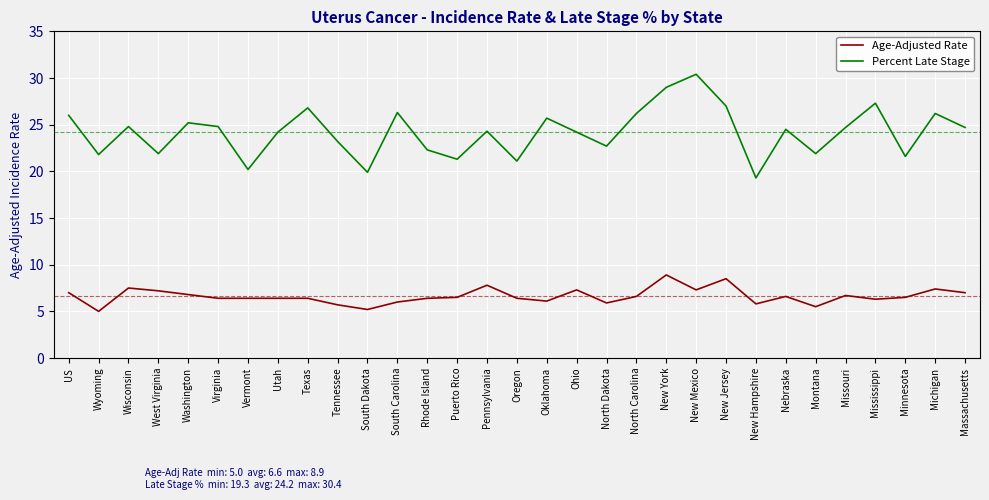

How many lines are shown in the chart?

2